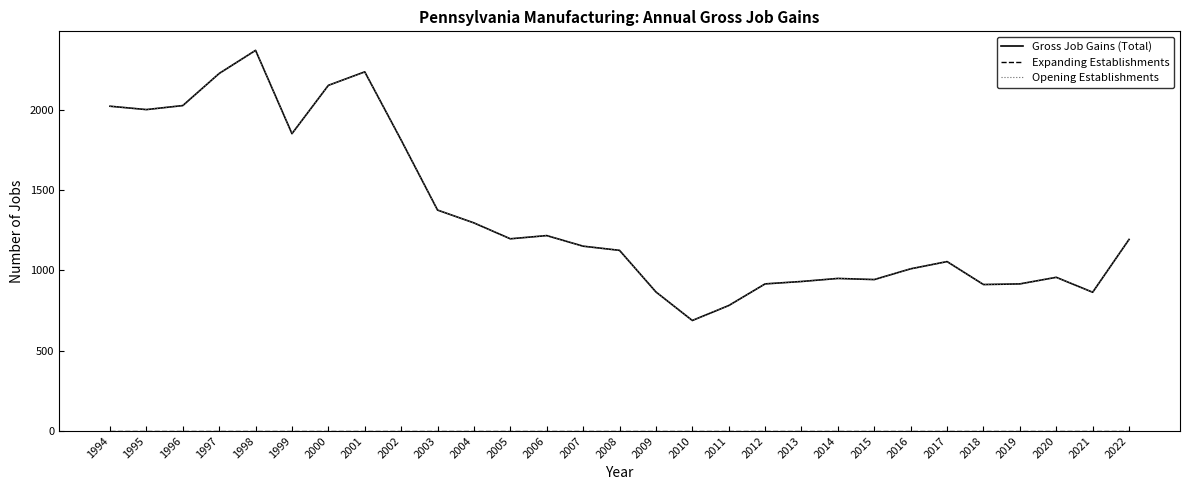

Does the chart display data point markers on the line(s)?

No